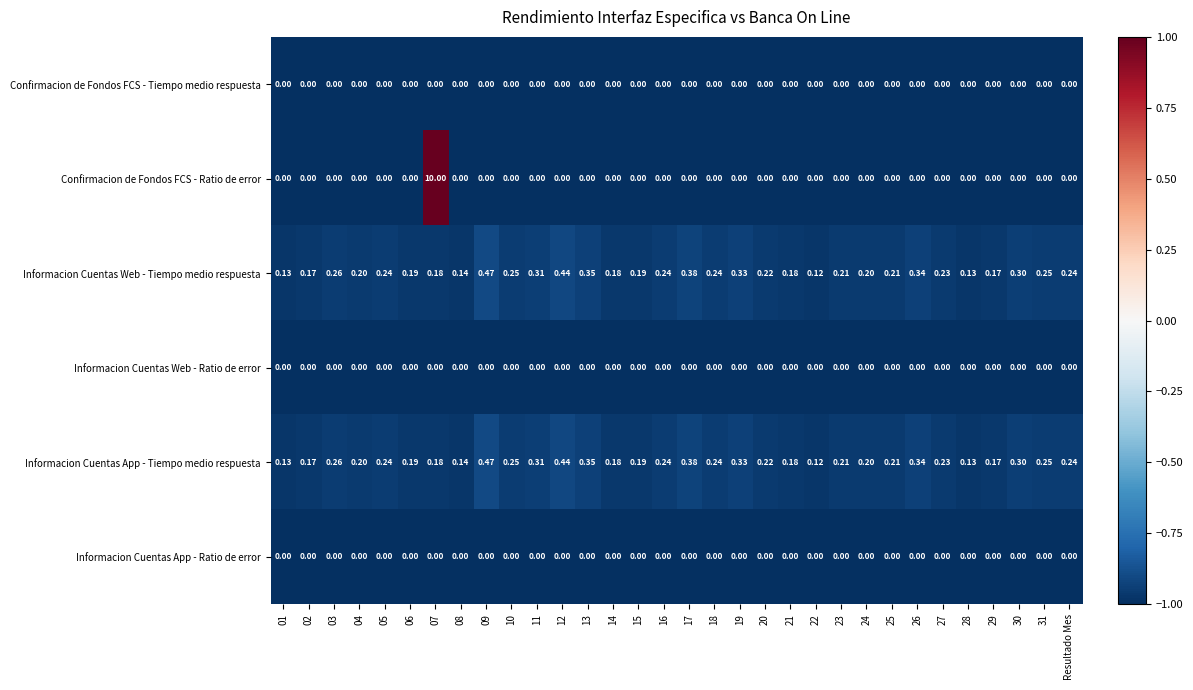

Which series has the largest range (max minus min)?

Confirmacion de Fondos FCS - Ratio de error